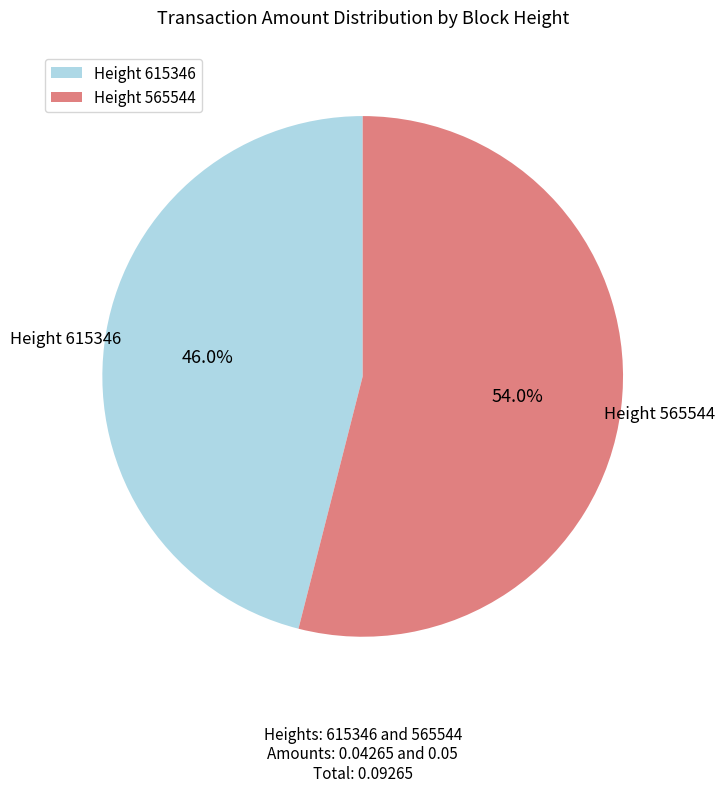

Count the number of slices in the pie.

2